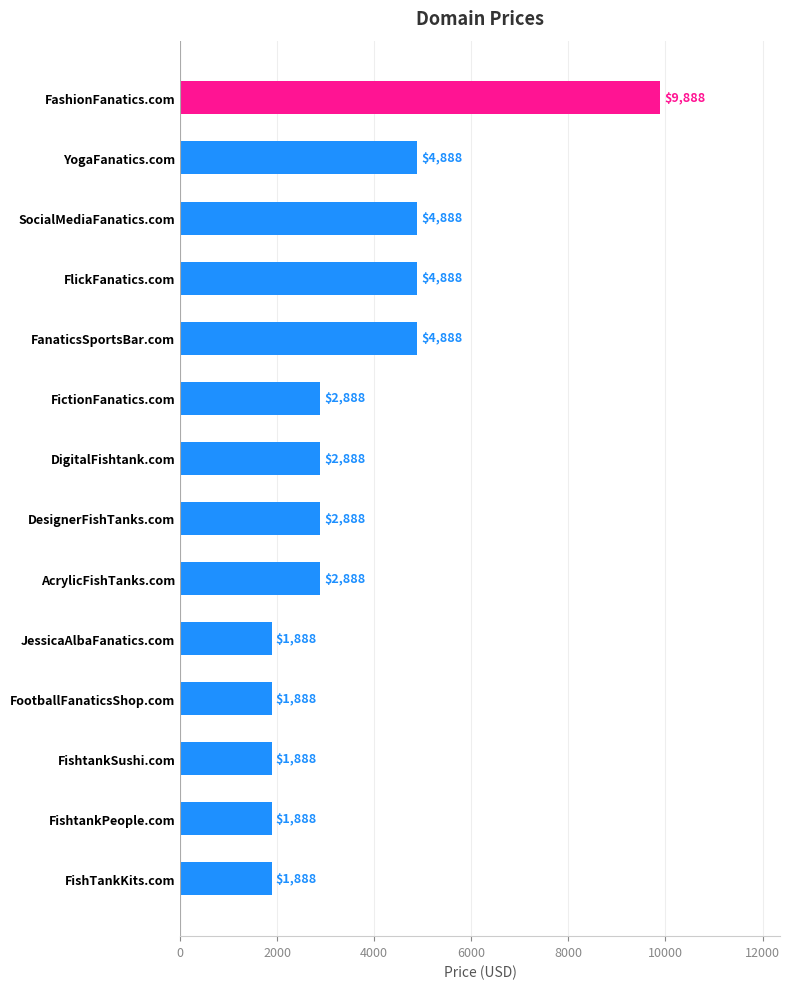

What is the difference between the second highest and second lowest values?

3000